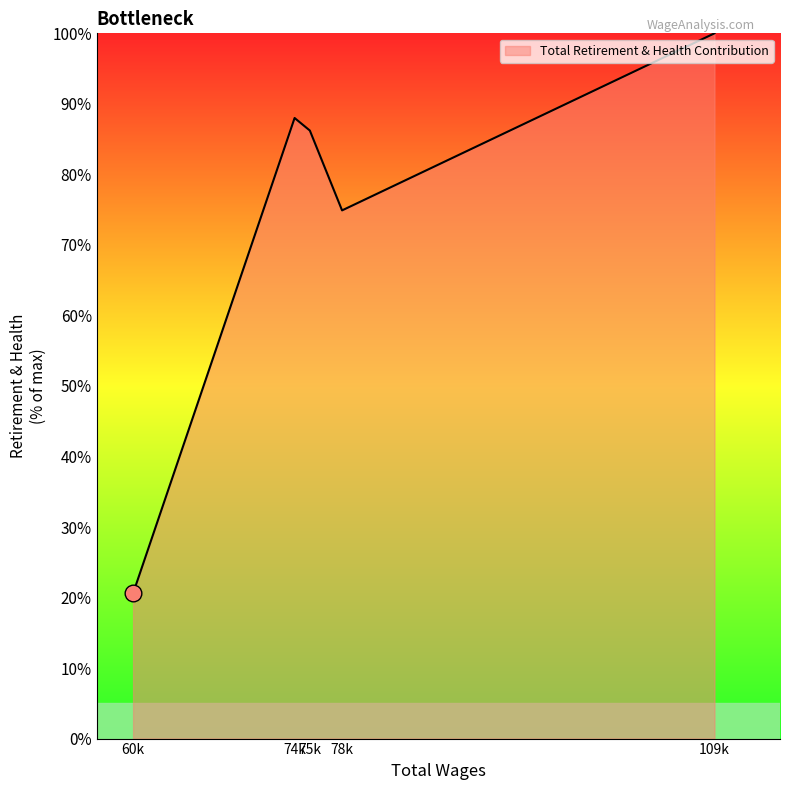

What is the change in value from 60k to 109k?

+79.4